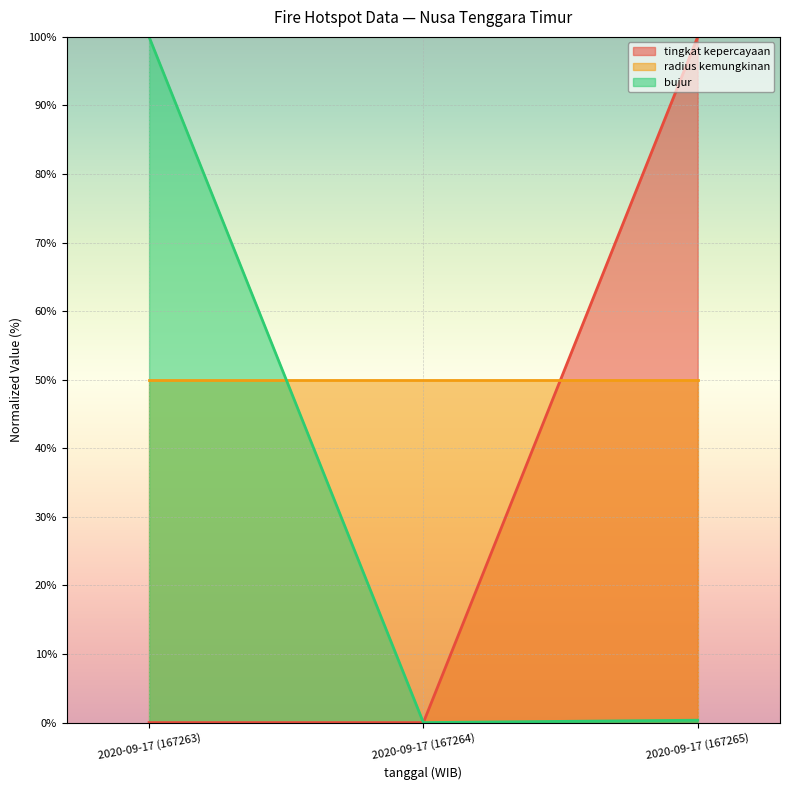

What position from the right is 2020-09-17 (167263)?

3